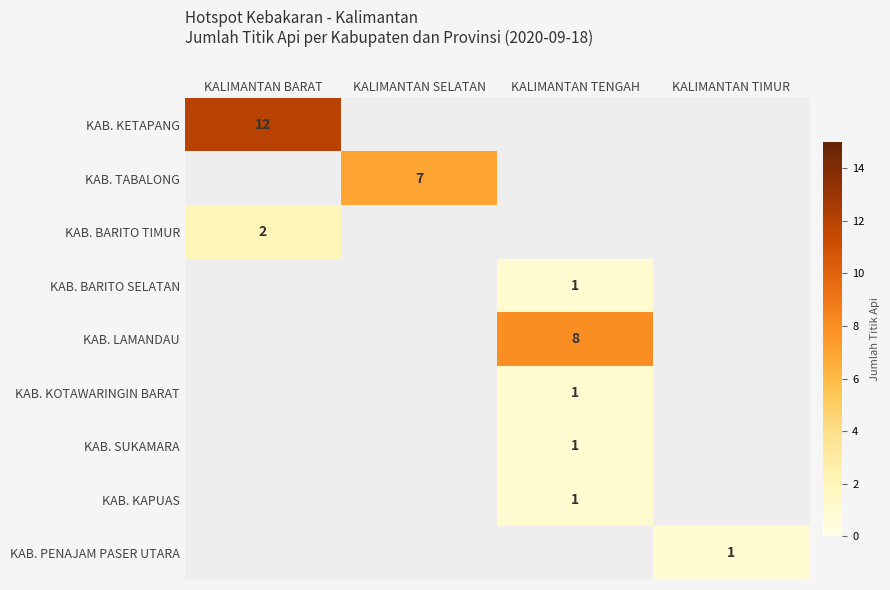

What is the greatest value displayed?

12.0